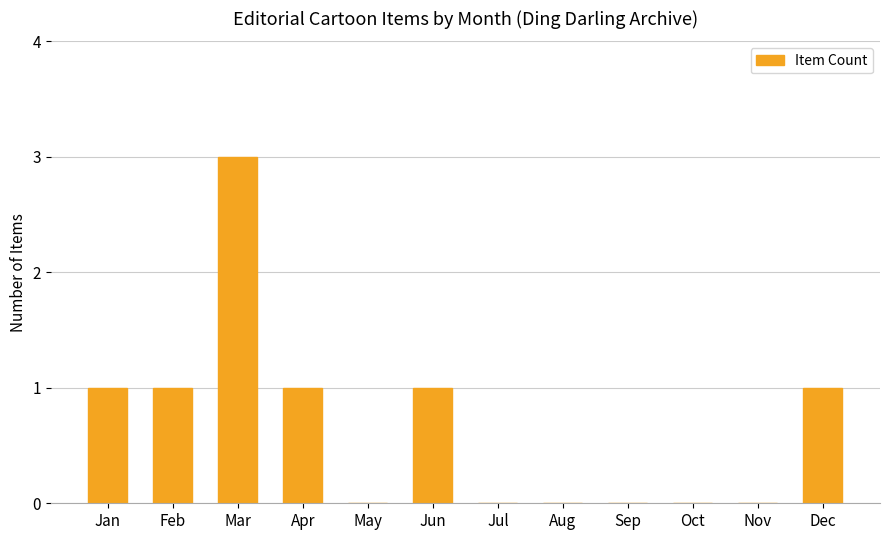

What is the sum of the values at Mar and Feb?

4